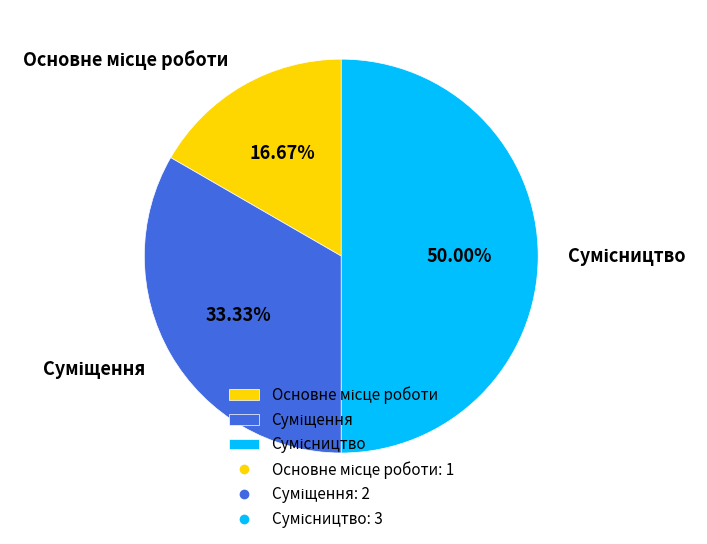

What percentage do Основне місце роботи and Суміщення together represent?

50.0%